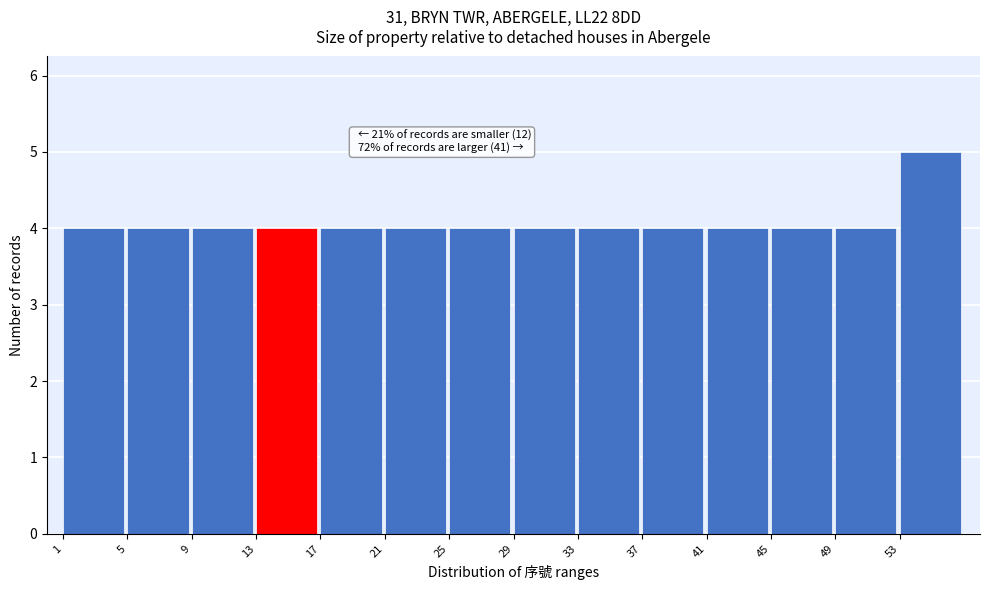

Which range on the x-axis has the tallest bar?

53 to 57